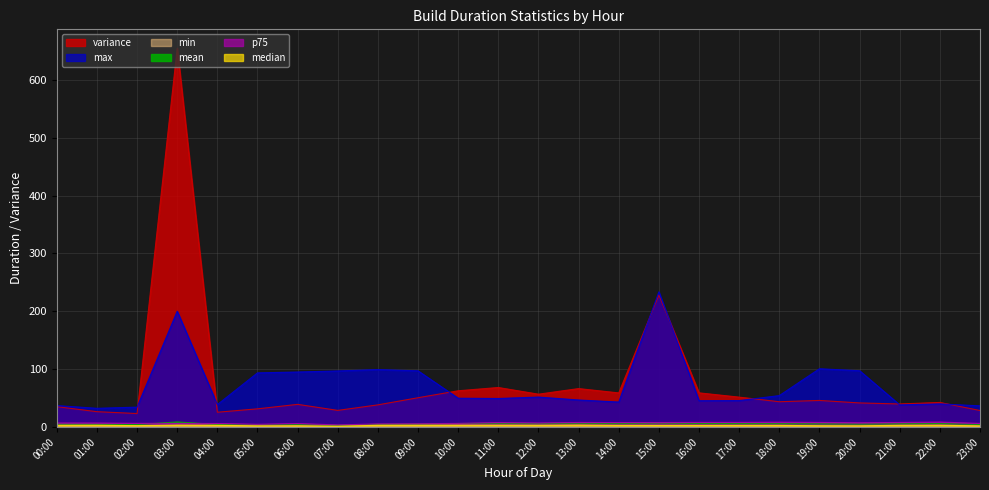

Is it true that min equals 0.0 at 21:00?

False